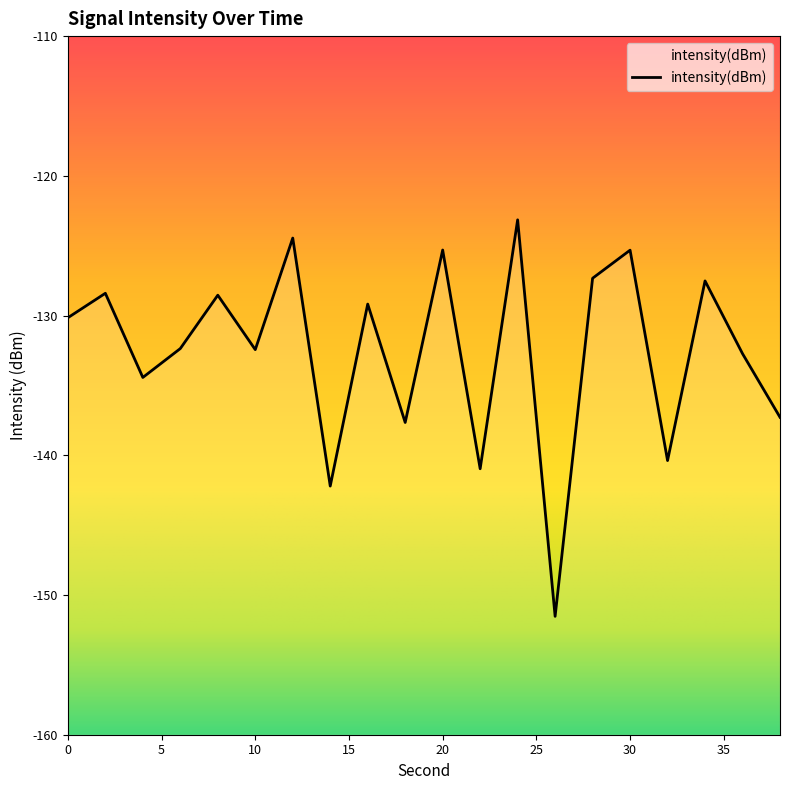

Which category has the highest value across all series?

24